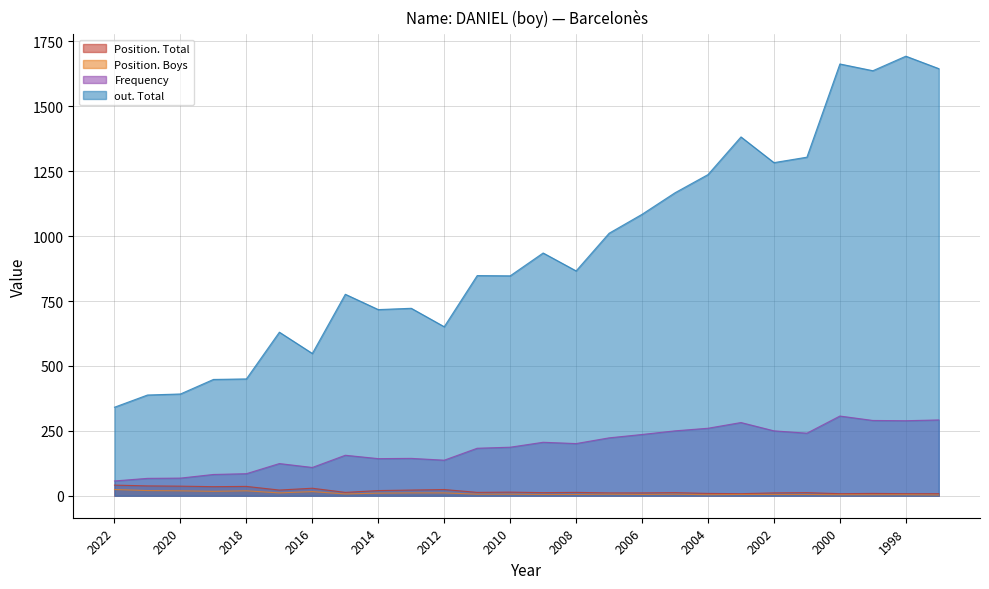

What is the sum of the Position. Boys values at 2005 and 1999?

10